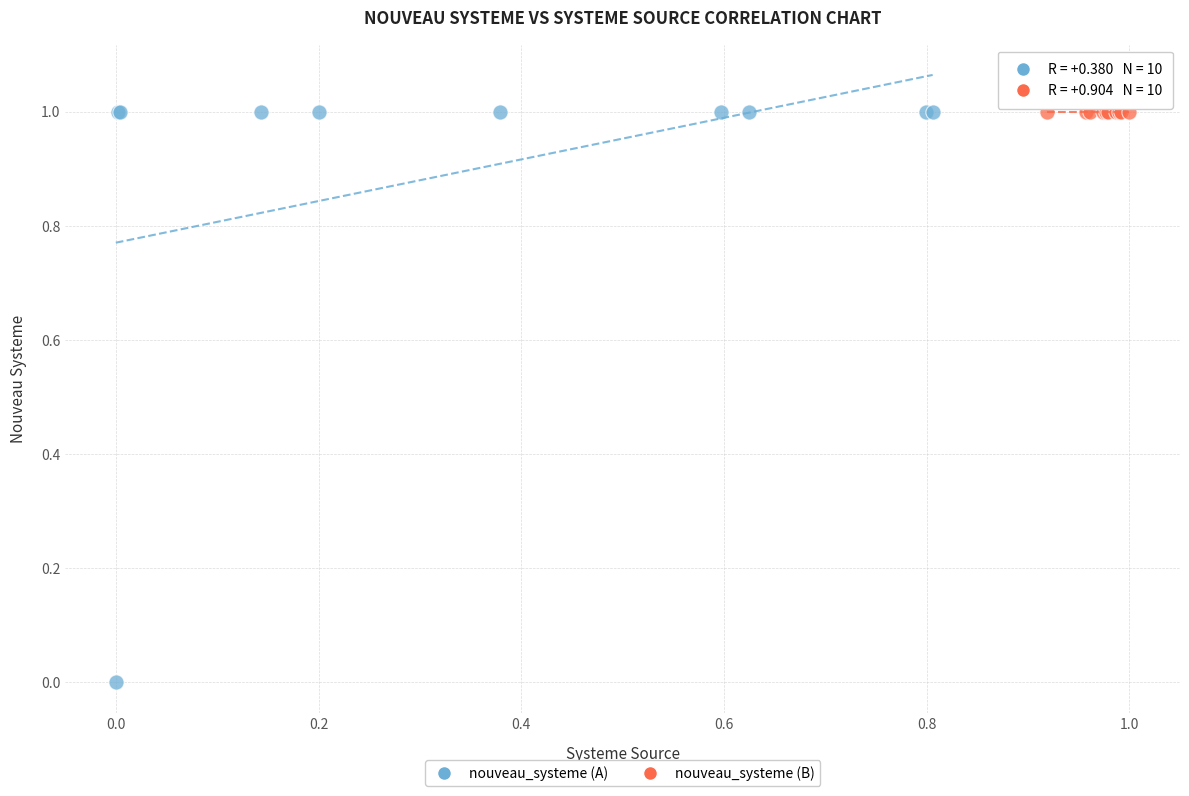

Which series reaches the minimum Y coordinate?

nouveau_systeme (A)